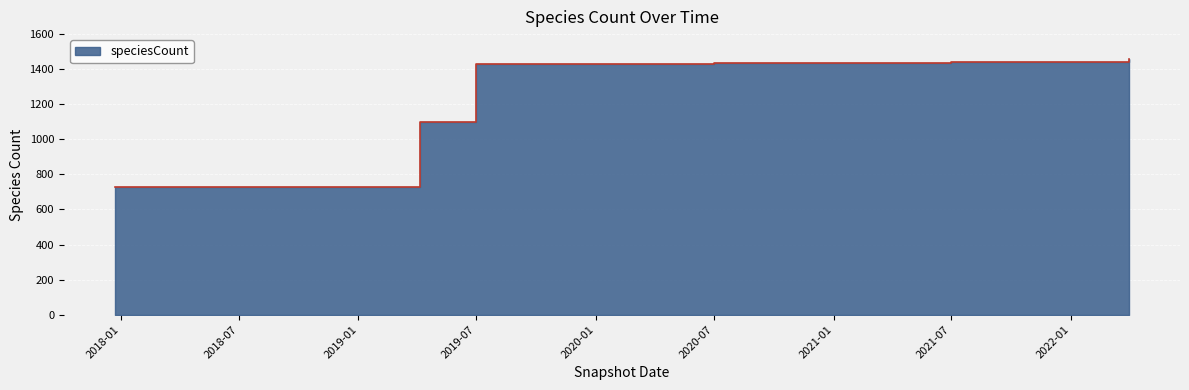

Does the chart display data point markers on the line(s)?

No